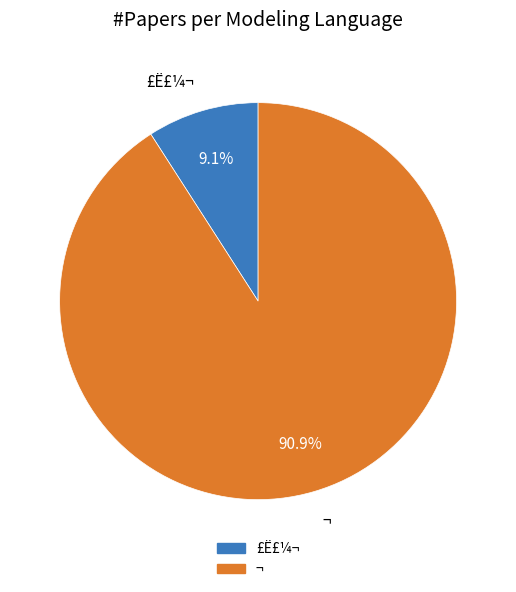

What is the largest slice in the pie chart?

¬